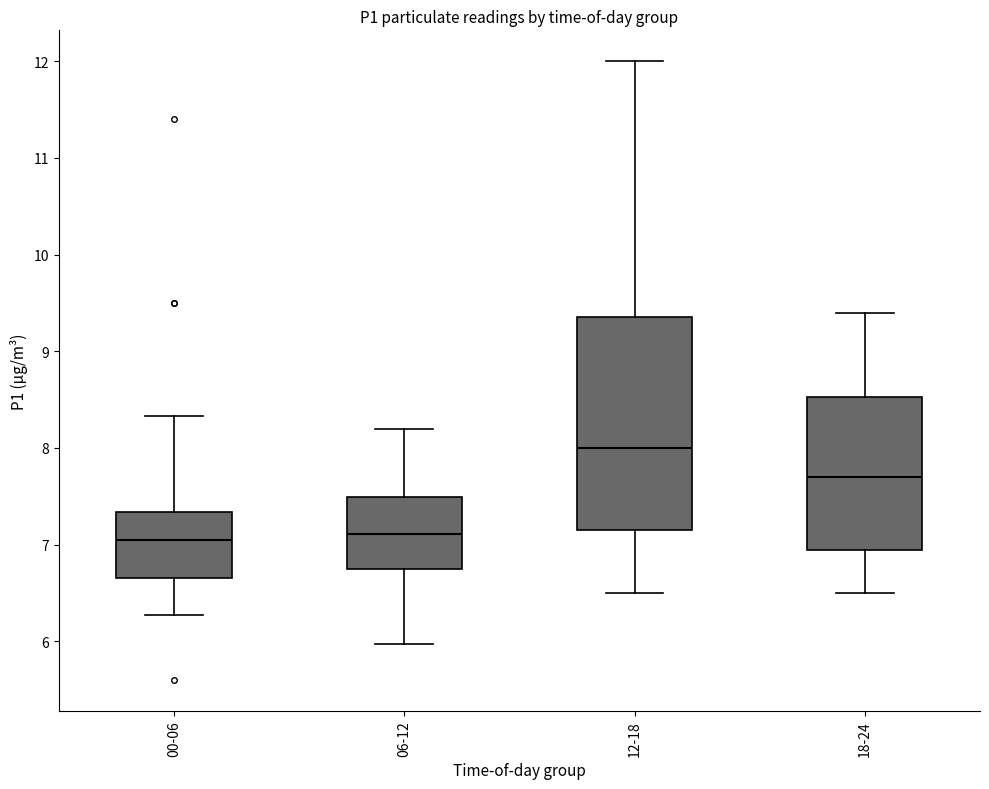

Reading left to right, read every box against the y-axis: the position of its median line, the range the box covers, and the ends of its whiskers. The values are not printed on the chart, so give them approximately, as read against the axis.

00-06: median 7.1, box 6.7 to 7.3, whiskers 6.3 to 8.3
06-12: median 7.1, box 6.8 to 7.5, whiskers 6.0 to 8.2
12-18: median 8.0, box 7.2 to 9.4, whiskers 6.5 to 12.0
18-24: median 7.7, box 7.0 to 8.5, whiskers 6.5 to 9.4